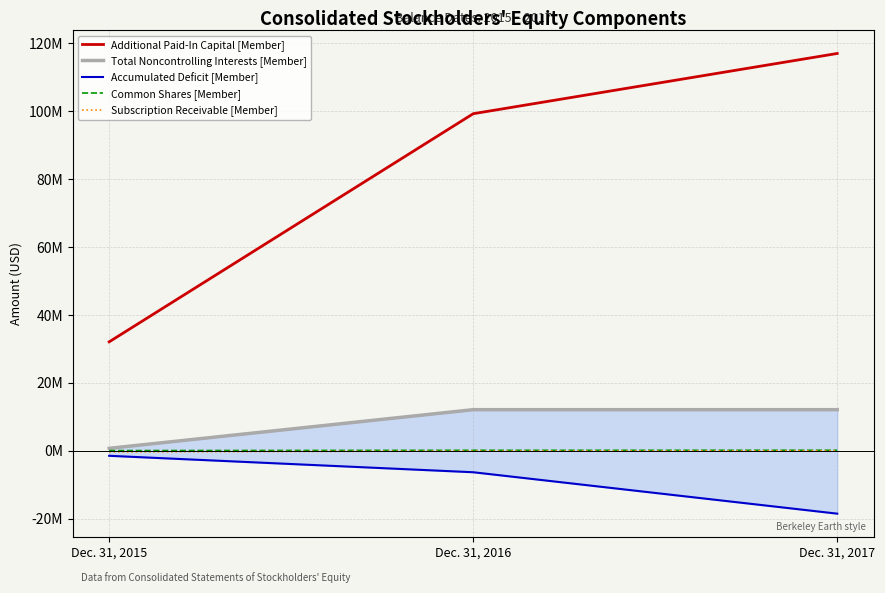

What is the difference between the highest and lowest values at Dec. 31, 2015?

33581618